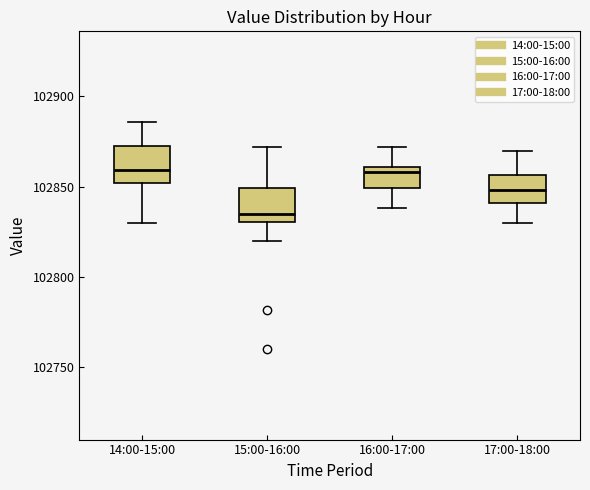

Where is the upper edge of the box for 15:00-16:00 on the y-axis? The values are not printed on the chart, so give them approximately, as read against the axis.

102850